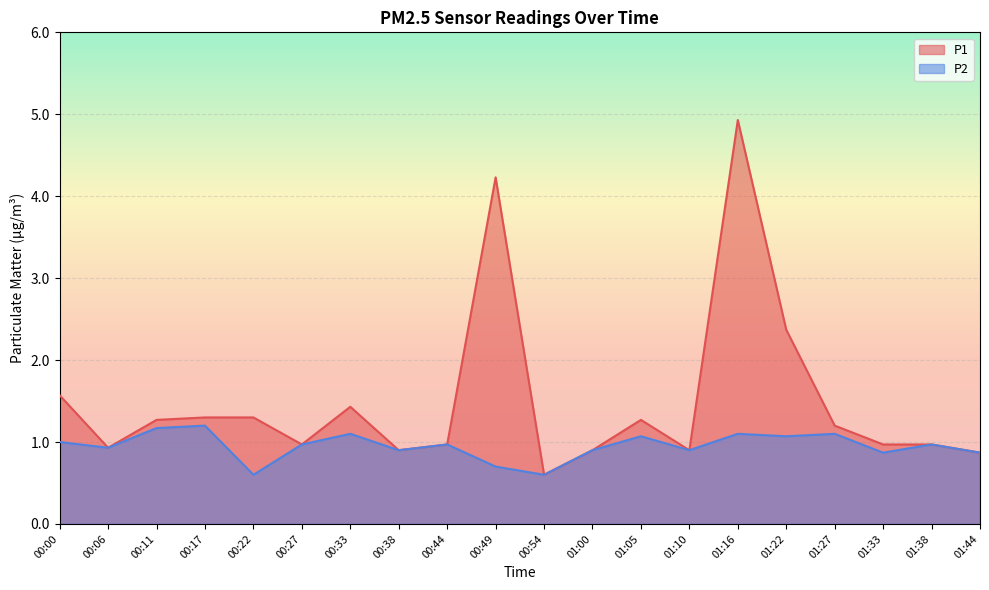

What is the sum of all P1 values?

29.9